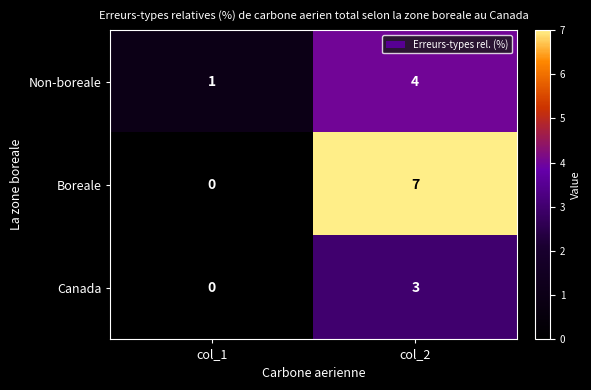

What is the sum of the Boreale values at col_2 and col_1?

7